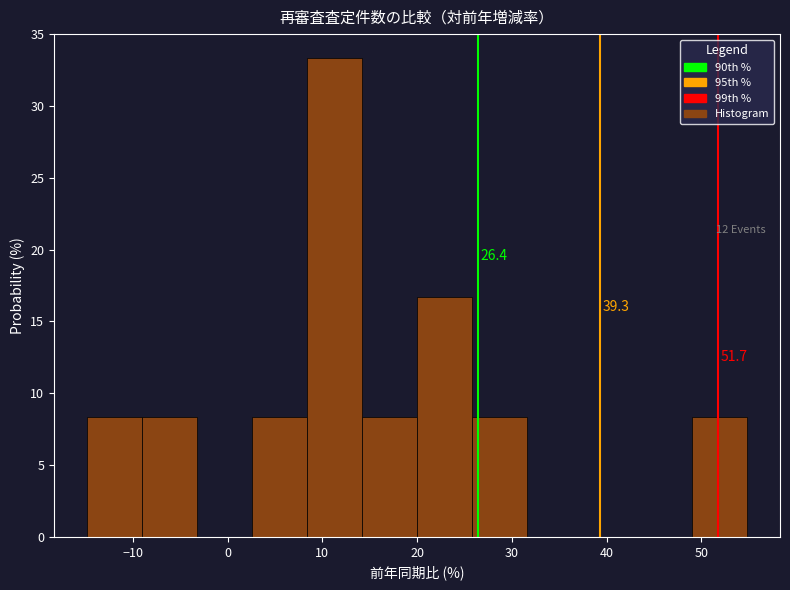

Which range on the x-axis has the tallest bar?

8 to 14